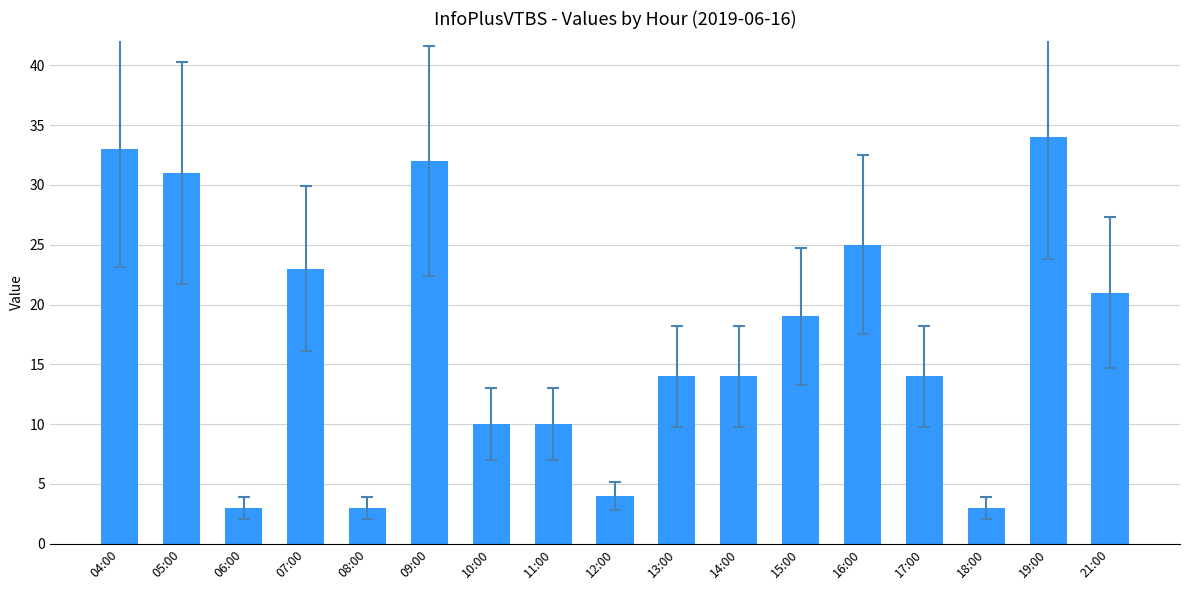

Between 08:00 and 10:00, which is larger?

10:00